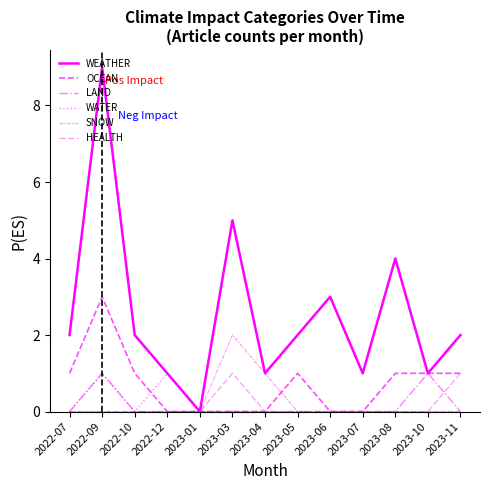

What is the sum of all LAND values?

2